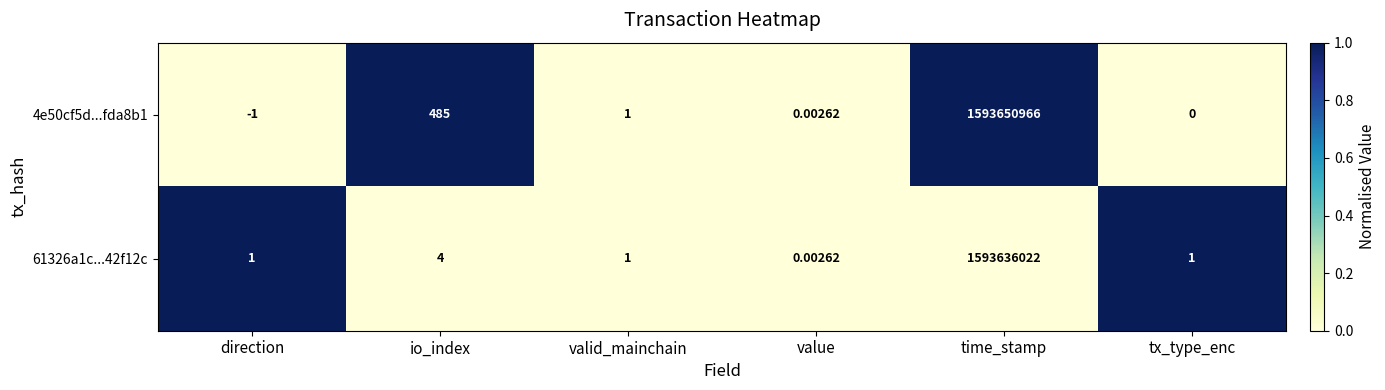

How many data points does each series have?

6